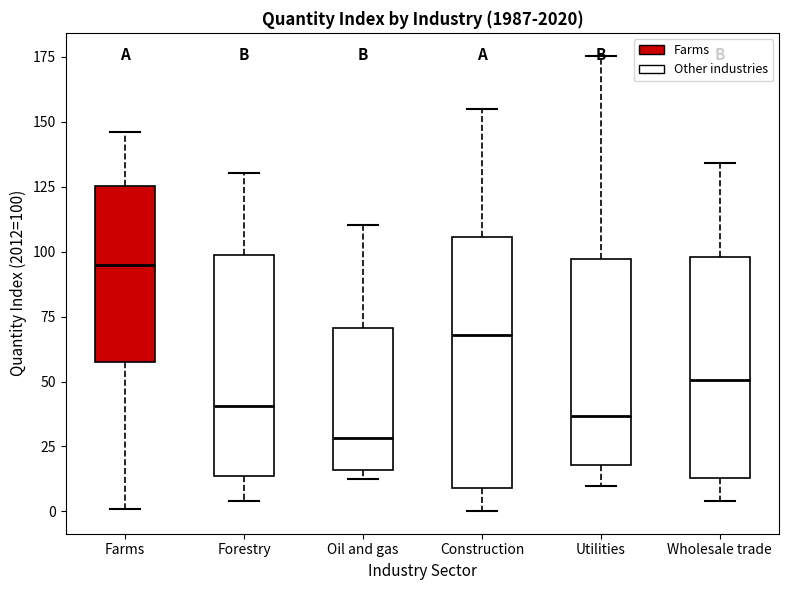

Which box has the highest median line?

Farms